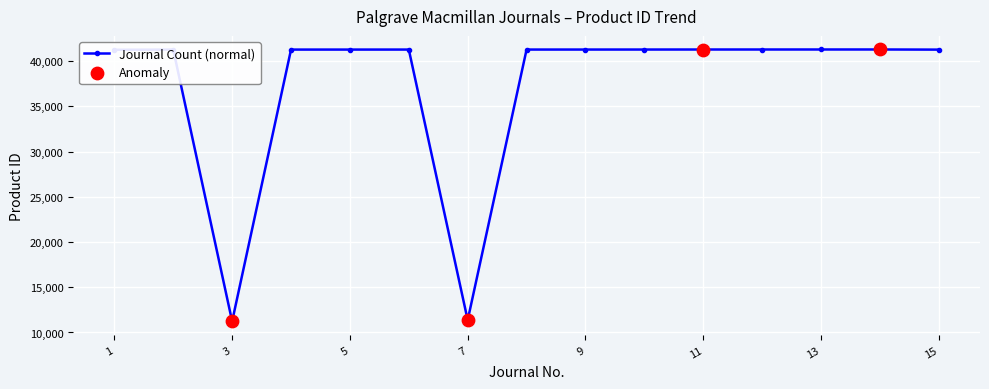

What is the average value?

37294